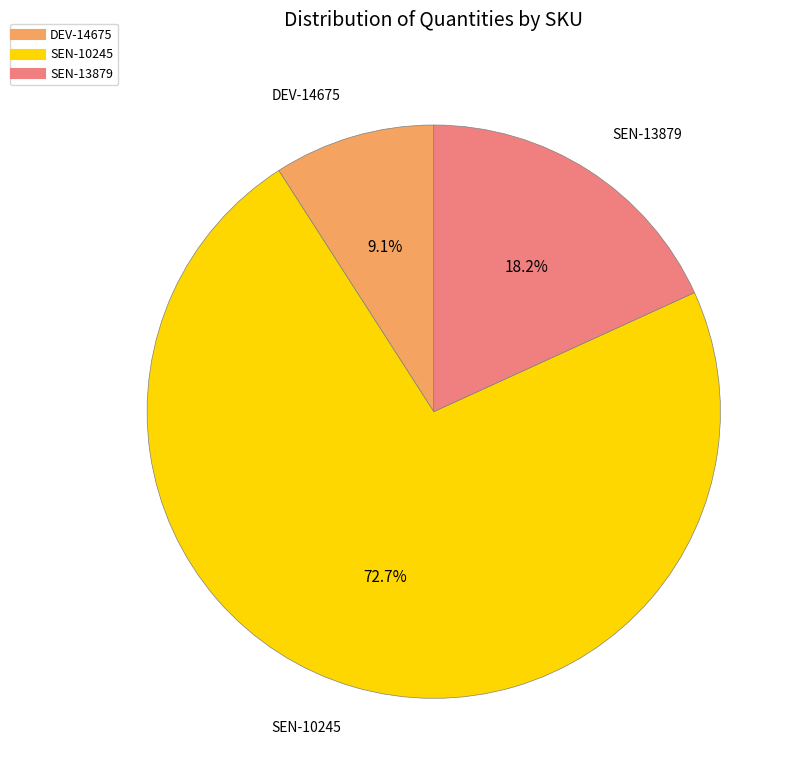

Which slice is the largest?

SEN-10245